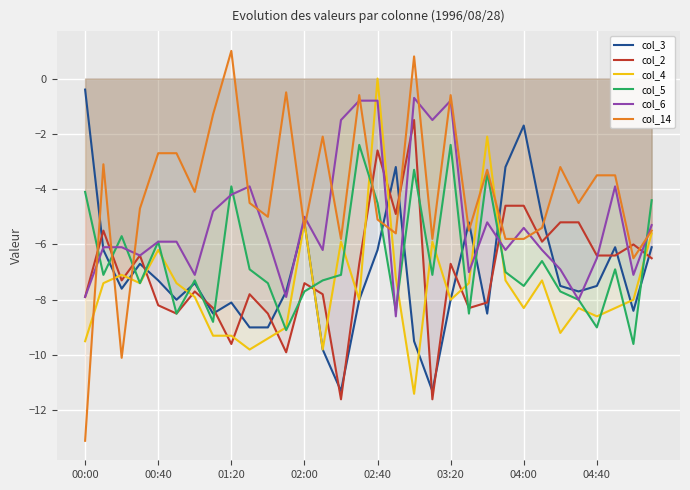

What is the difference between the maximum and second lowest values in the col_3 series?

10.9